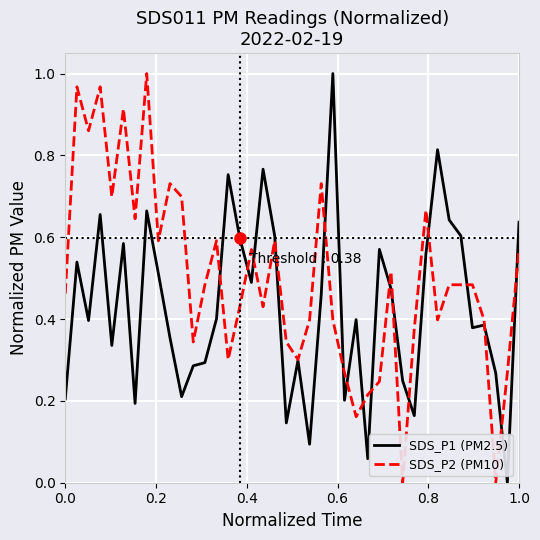

What is the sum of all SDS_P1 (PM2.5) values?

17.2